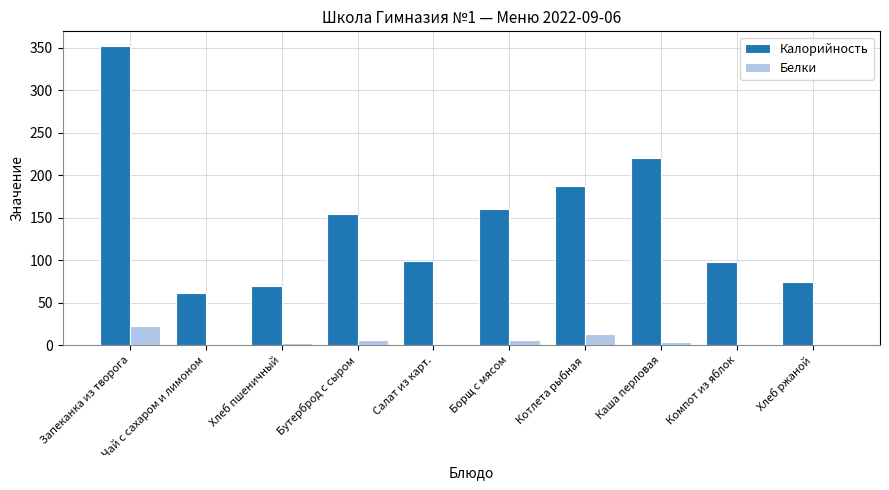

Is it true that Белки equals 0.2 at Компот из яблок?

True